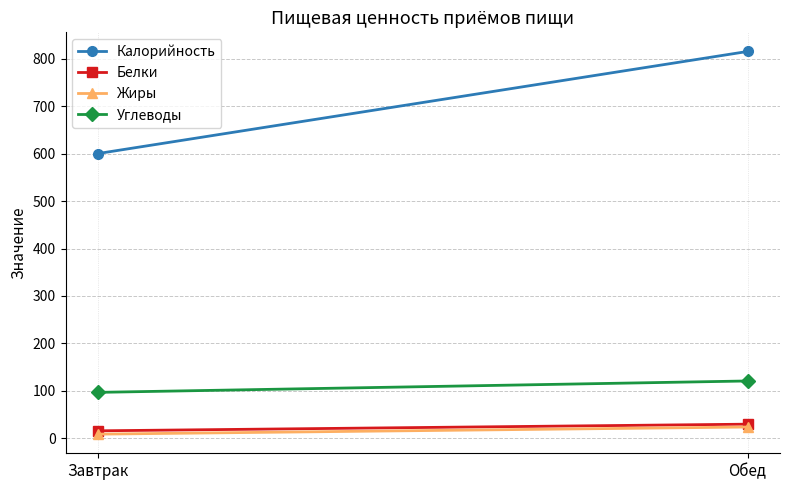

Reading left to right, list all the values displayed in this chart.

Калорийность: Завтрак=600	Обед=815
Белки: Завтрак=16	Обед=30
Жиры: Завтрак=9	Обед=24
Углеводы: Завтрак=97	Обед=121